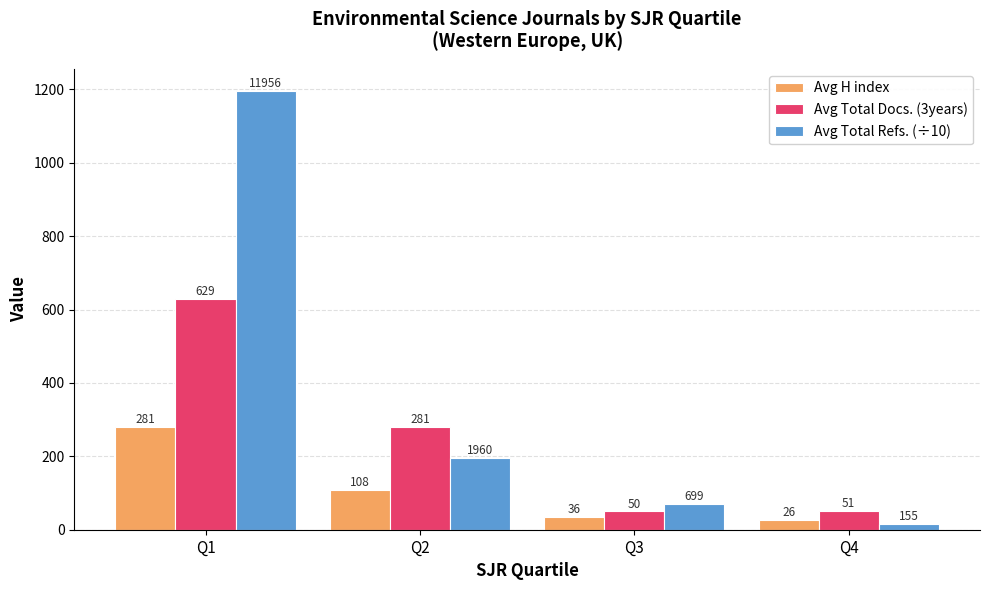

How many categories are shown in the chart?

4